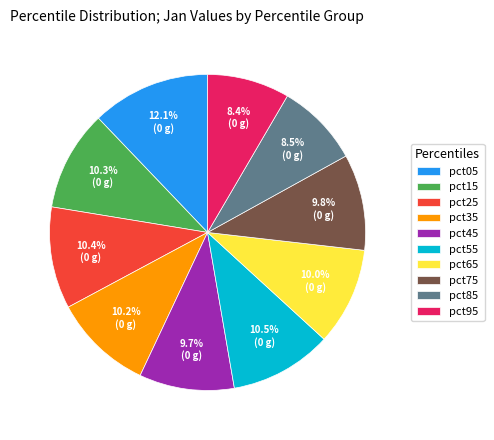

True or false: pct65 accounts for 10% of the total.

True